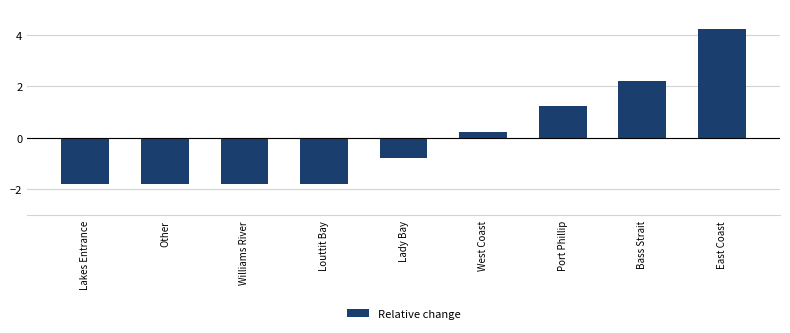

What is the greatest value displayed?

4.2